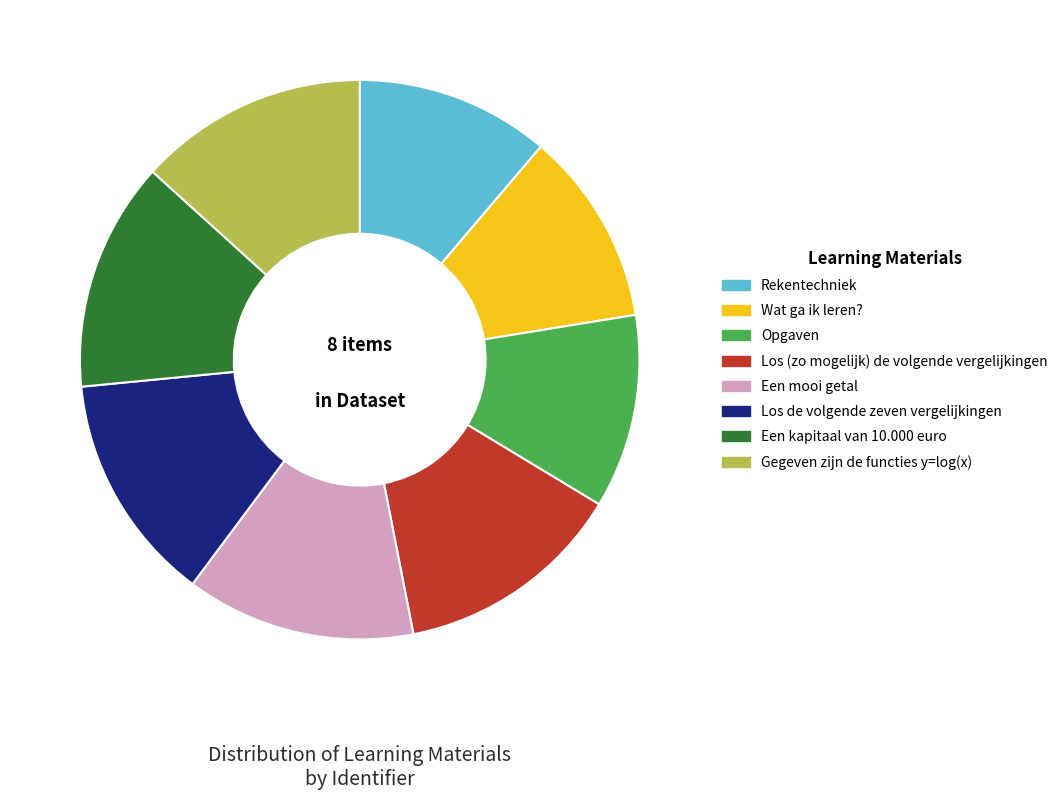

What is the ratio of the value at Wat ga ik leren? to the value at Opgaven?

1.0